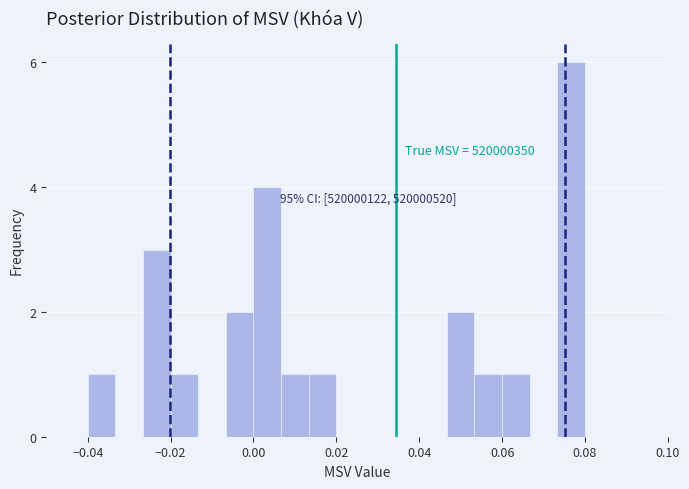

Read against the x-axis, roughly where is the centre of the tallest bar?

0.076